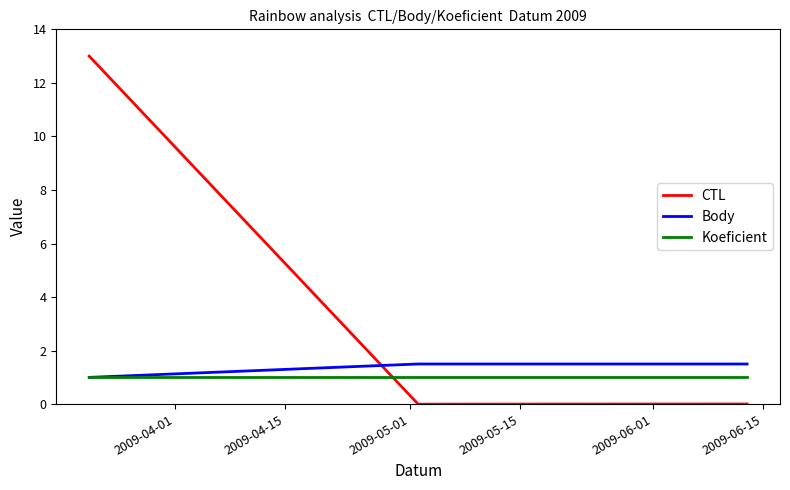

Which series has the largest total across all categories?

CTL